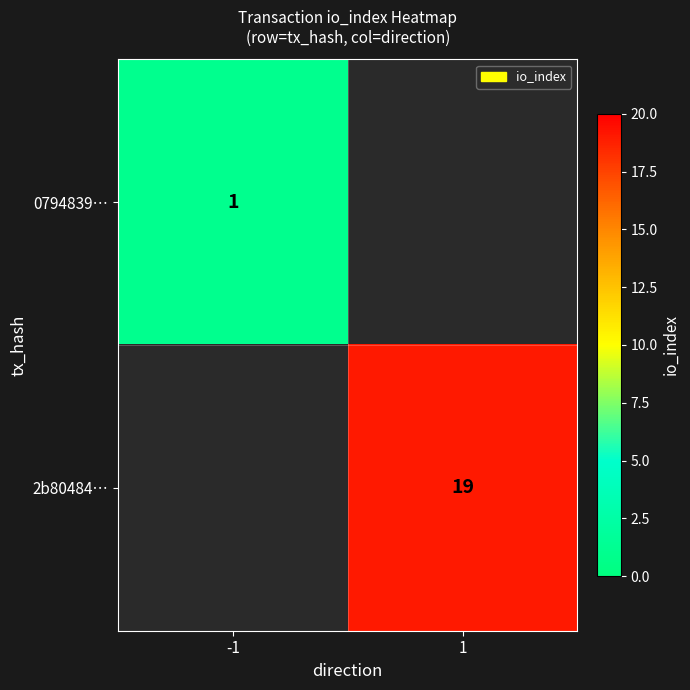

What is the smallest value displayed?

1.0